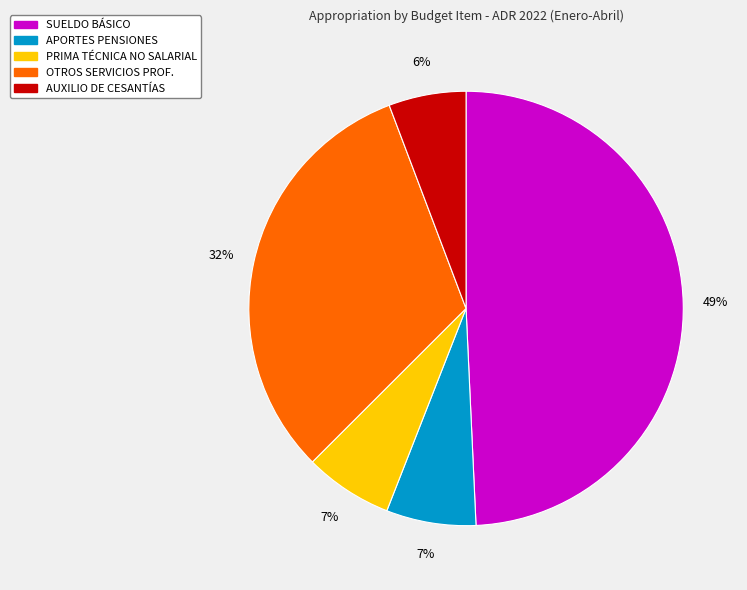

Is there any slice that represents more than half of the pie?

No